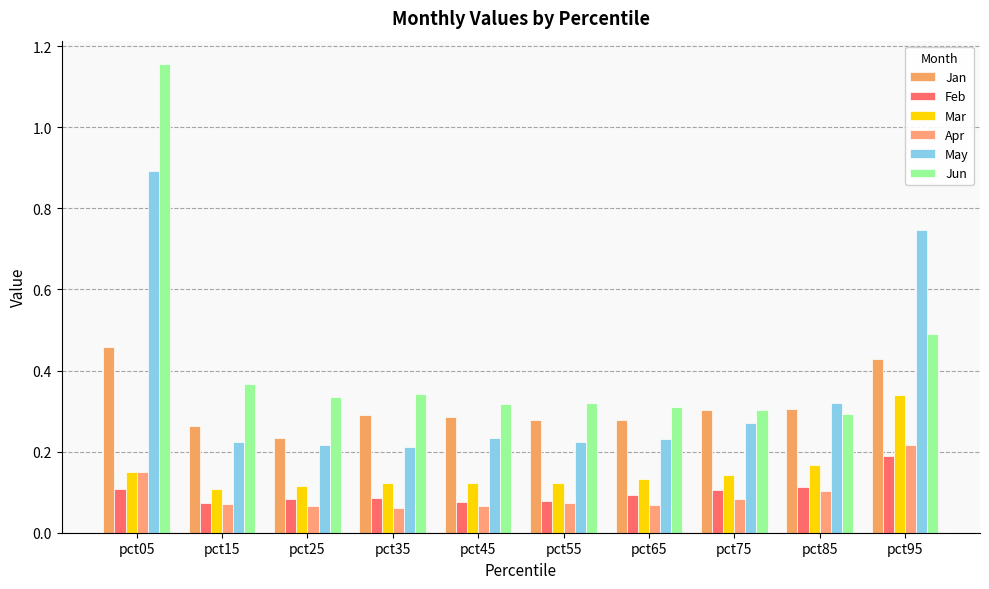

Are the bars grouped side by side (vs. stacked)?

Yes